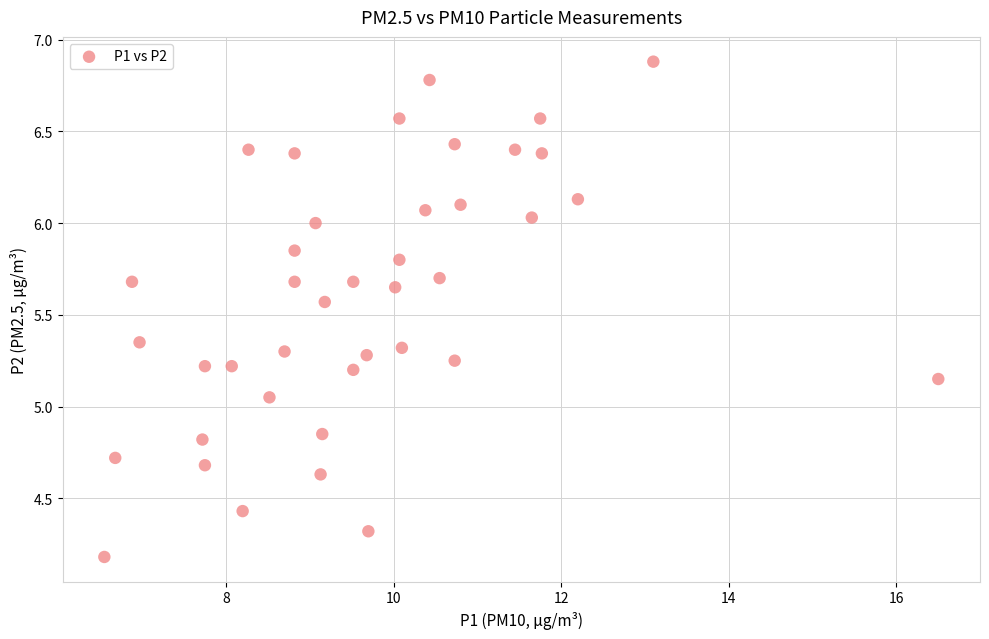

What is the range of Y values (max minus min)?

2.7